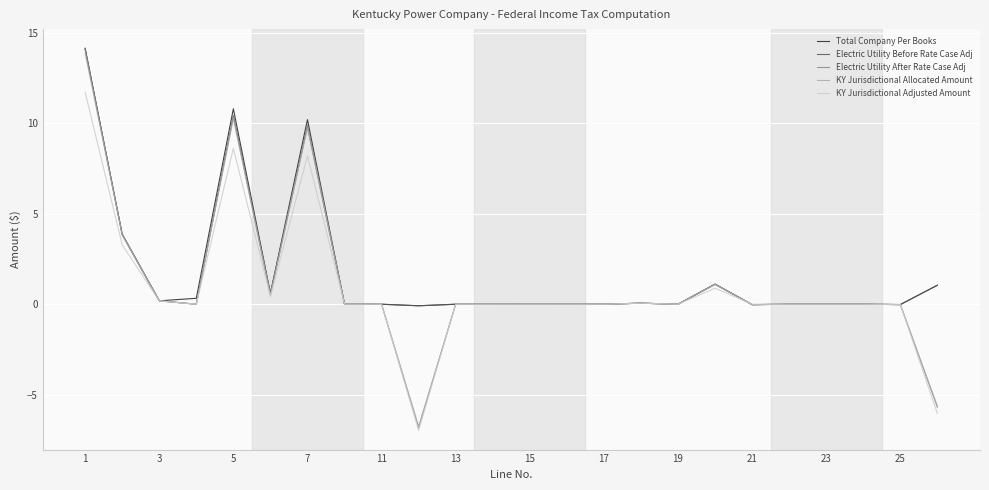

Which series has the largest range (max minus min)?

Electric Utility After Rate Case Adj